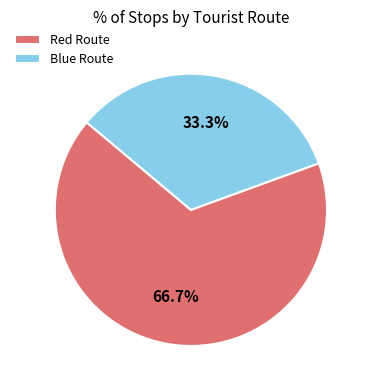

Is it true that Blue Route is 33% of the pie?

True